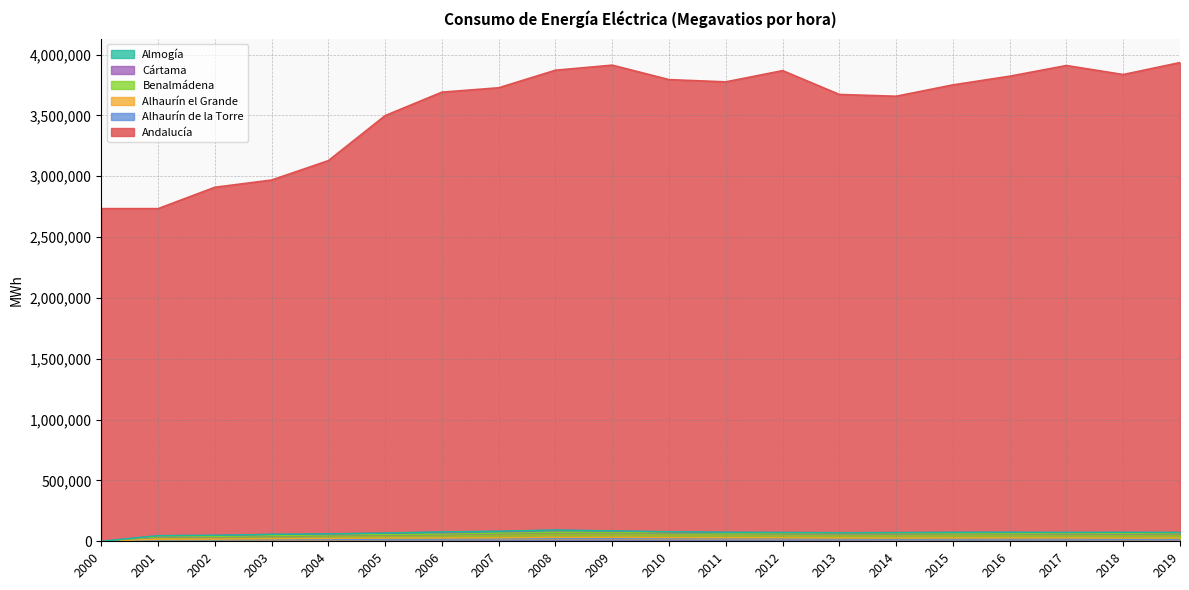

True or false: Andalucía and Benalmádena intersect in this chart.

False